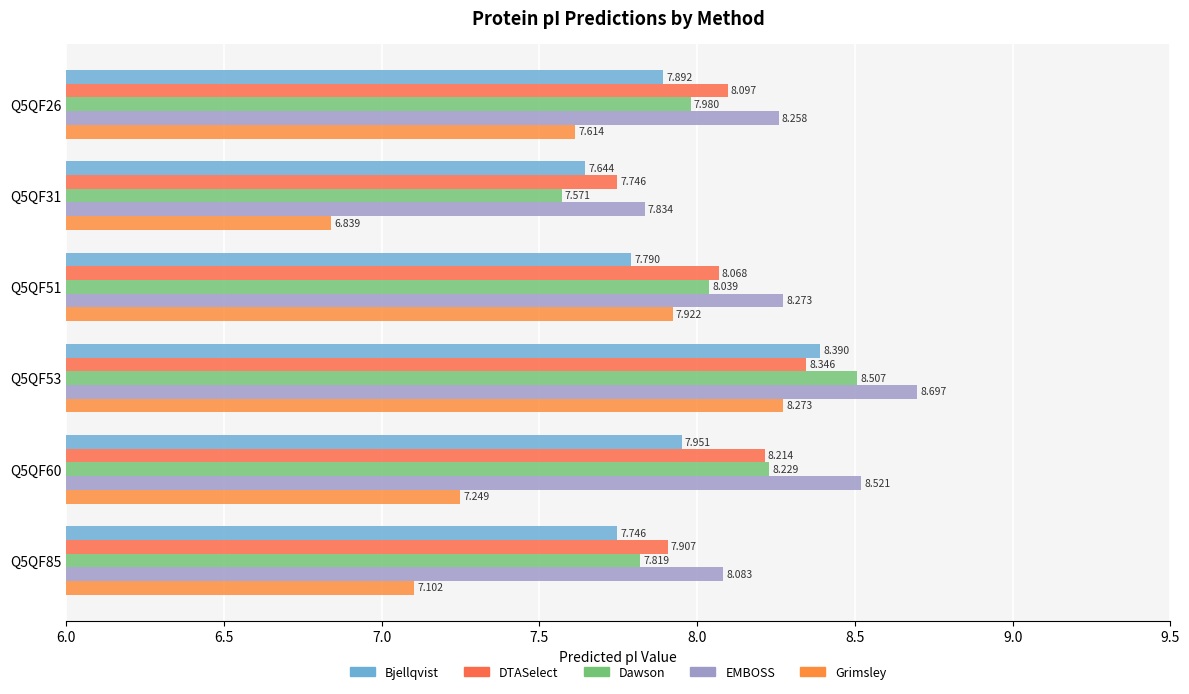

List the labels in order of Dawson value, smallest first.

Q5QF31, Q5QF85, Q5QF26, Q5QF51, Q5QF60, Q5QF53